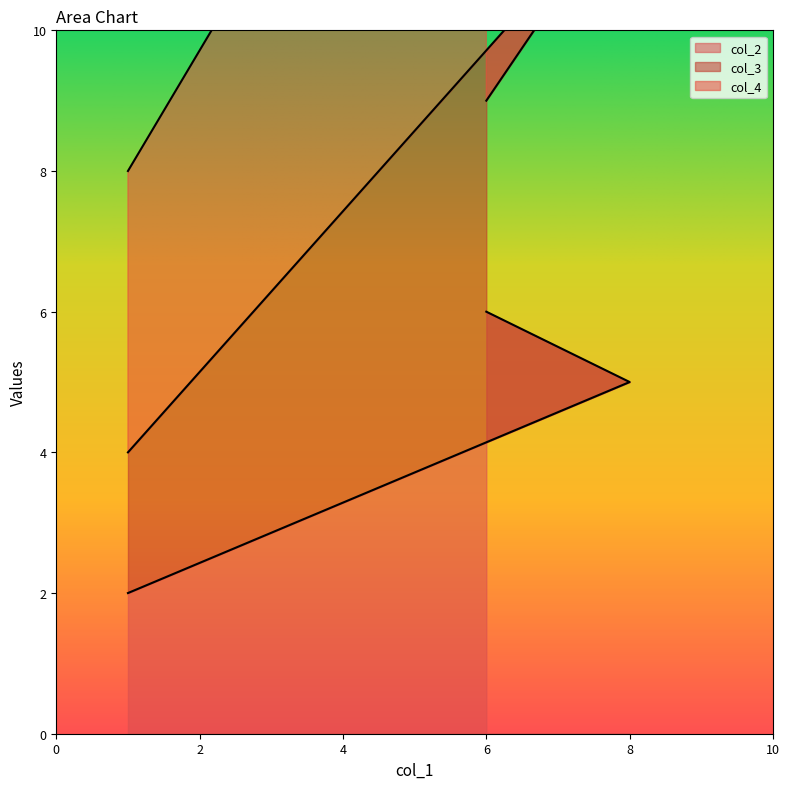

The col_2 series shows 5 at 8. True or false?

True